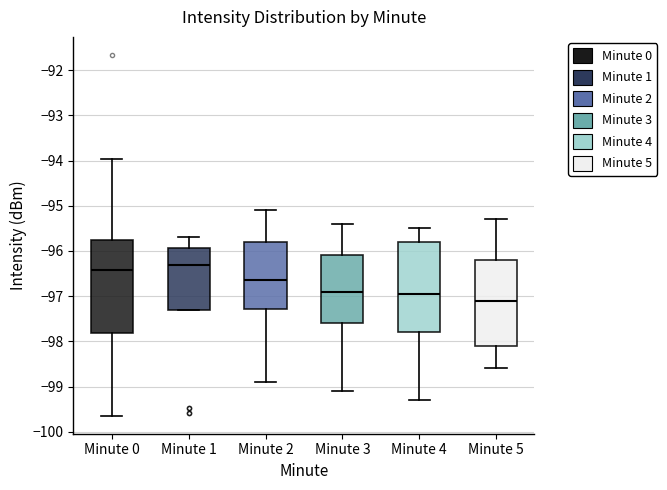

Reading left to right, read every box against the y-axis: the position of its median line, the range the box covers, and the ends of its whiskers. The values are not printed on the chart, so give them approximately, as read against the axis.

Minute 0: median -96.4, box -97.8 to -95.8, whiskers -99.6 to -94.0
Minute 1: median -96.3, box -97.3 to -95.9, whiskers -97.3 to -95.7
Minute 2: median -96.6, box -97.3 to -95.8, whiskers -98.9 to -95.1
Minute 3: median -96.9, box -97.6 to -96.1, whiskers -99.1 to -95.4
Minute 4: median -96.9, box -97.8 to -95.8, whiskers -99.3 to -95.5
Minute 5: median -97.1, box -98.1 to -96.2, whiskers -98.6 to -95.3